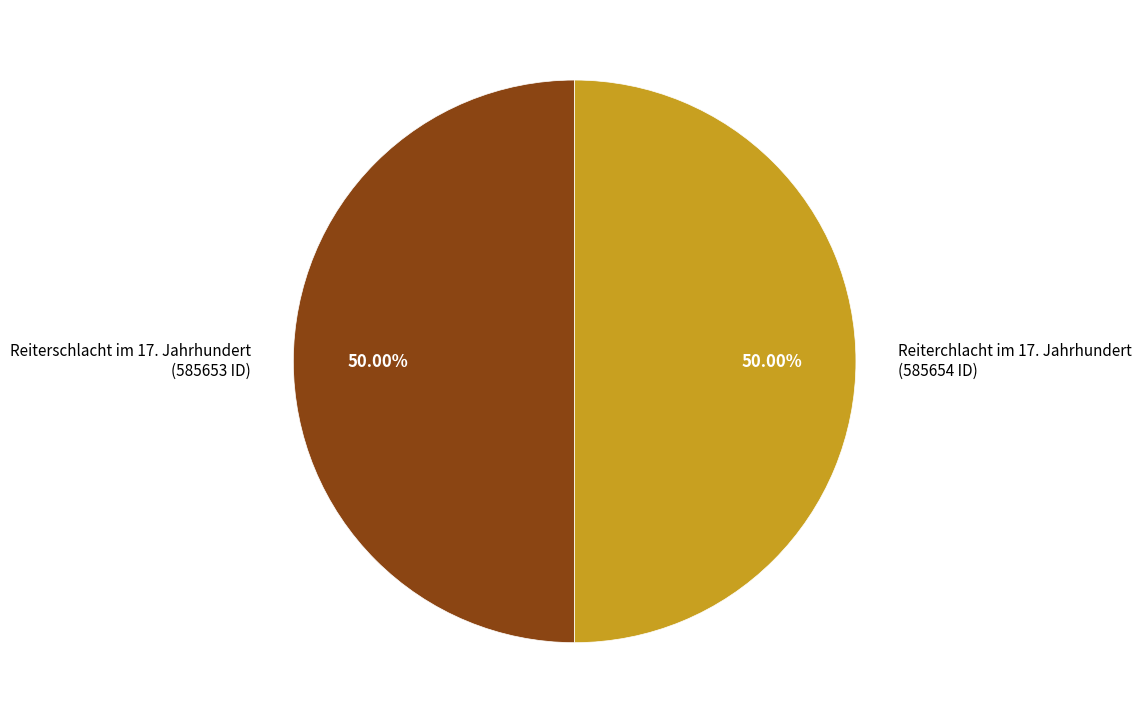

Is it true that Reiterschlacht im 17. Jahrhundert is 50% of the pie?

True